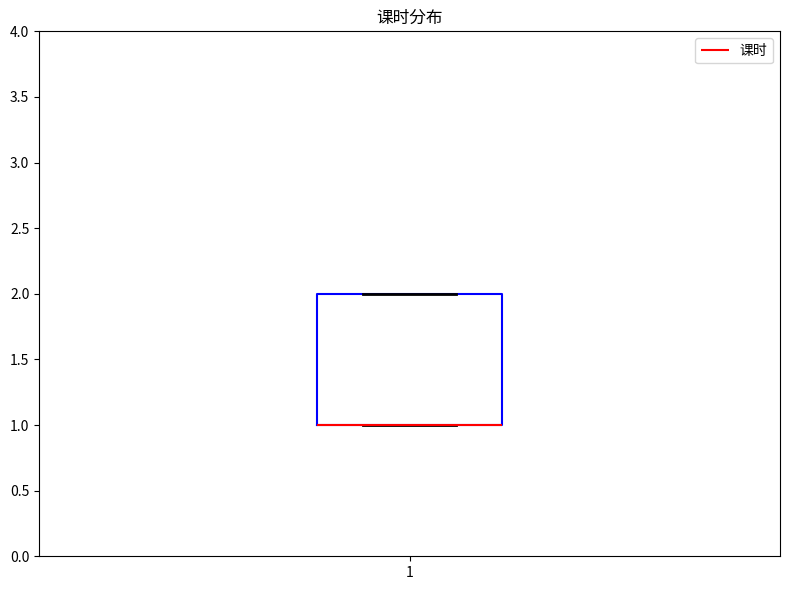

Where is the lower edge of the box at x = 1 on the y-axis? The values are not printed on the chart, so give them approximately, as read against the axis.

1